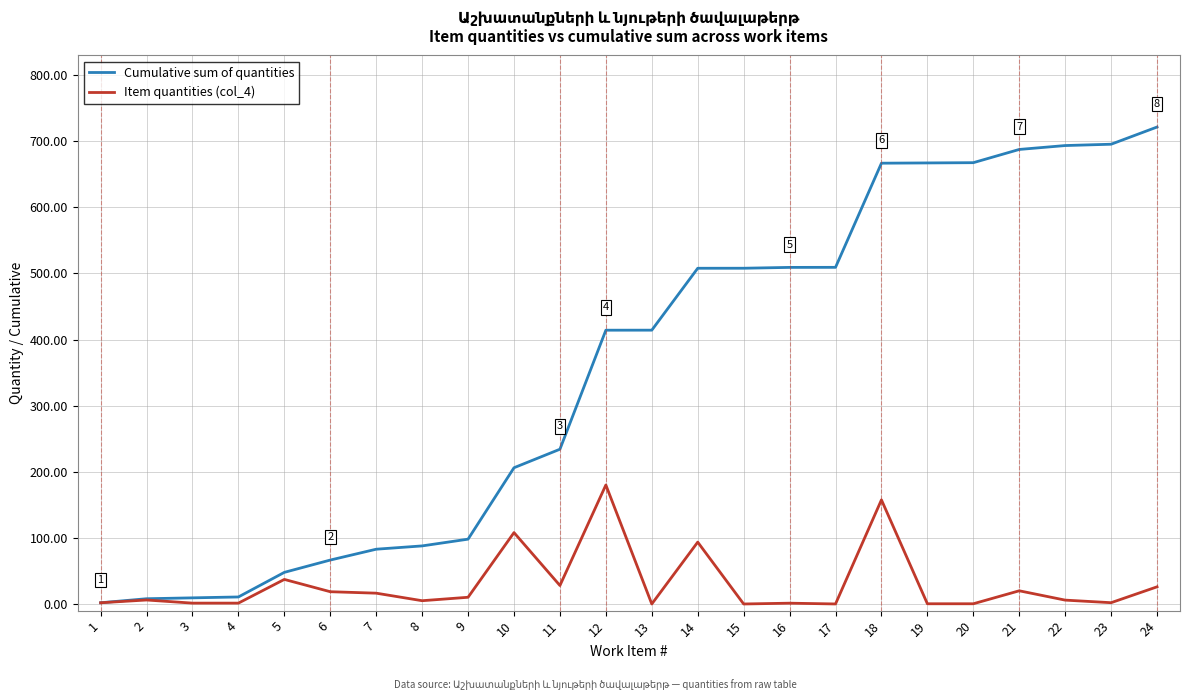

List the series in order of their peak value, highest first.

Cumulative sum of quantities, Item quantities (col_4)